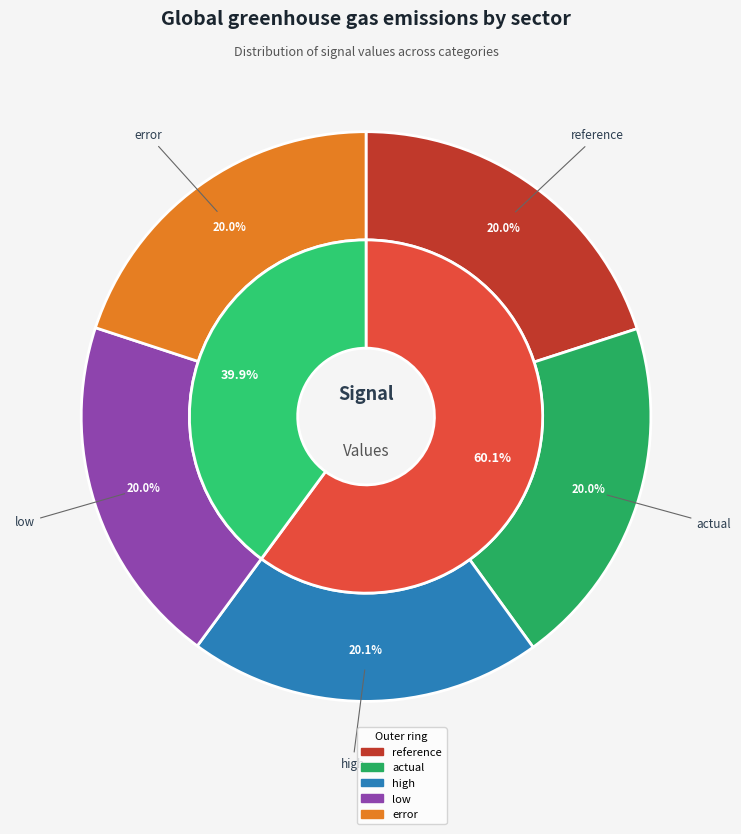

Is there a majority slice in this chart?

No